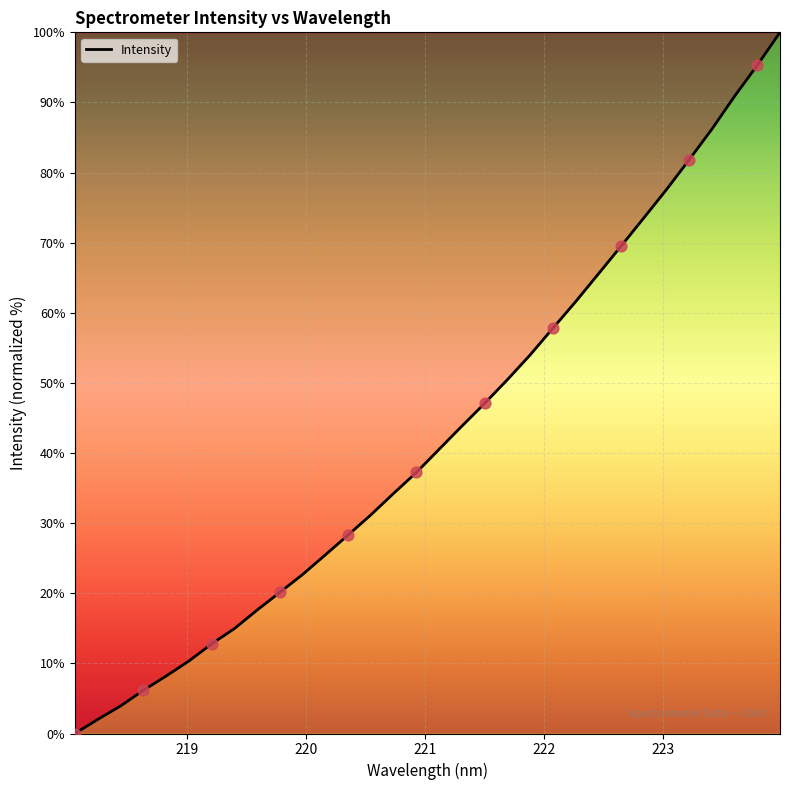

What is the maximum value shown in the chart?

100.0